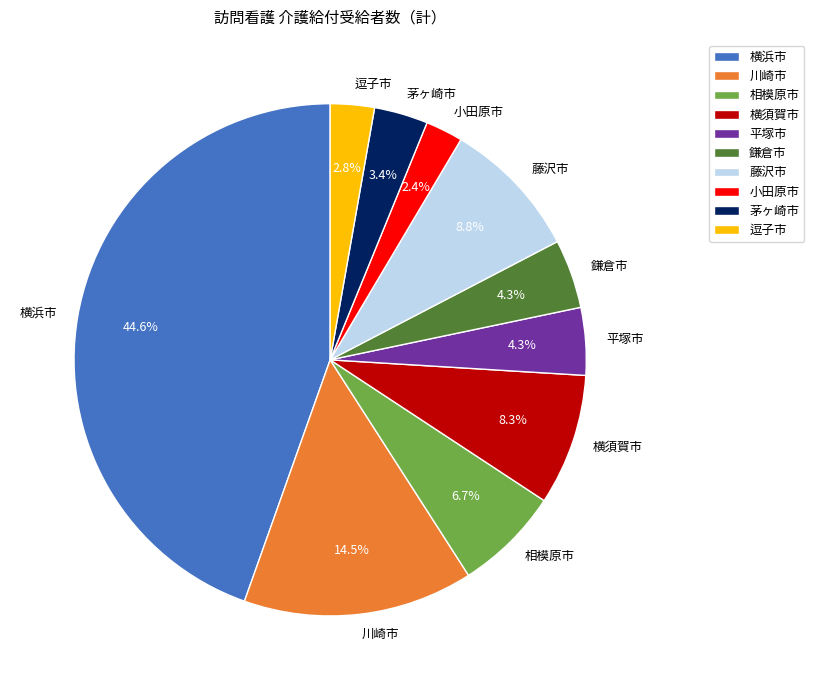

Is 鎌倉市 the majority of the pie?

No